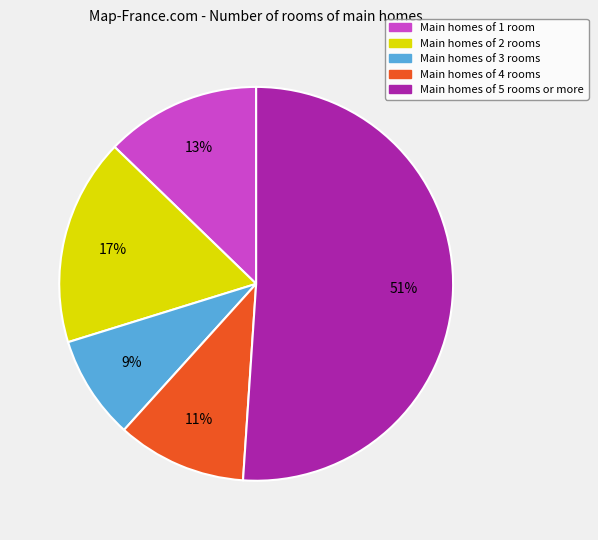

Do Main homes of 3 rooms and Main homes of 4 rooms together represent more than half of the pie?

No